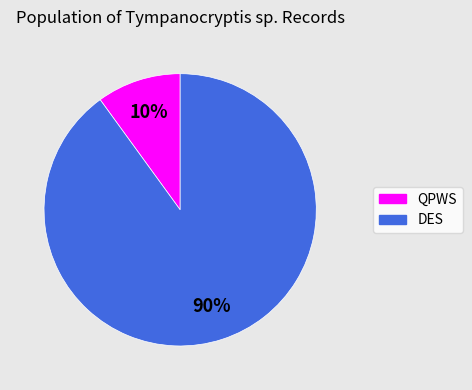

To the nearest percent, what is the average slice percentage?

50%